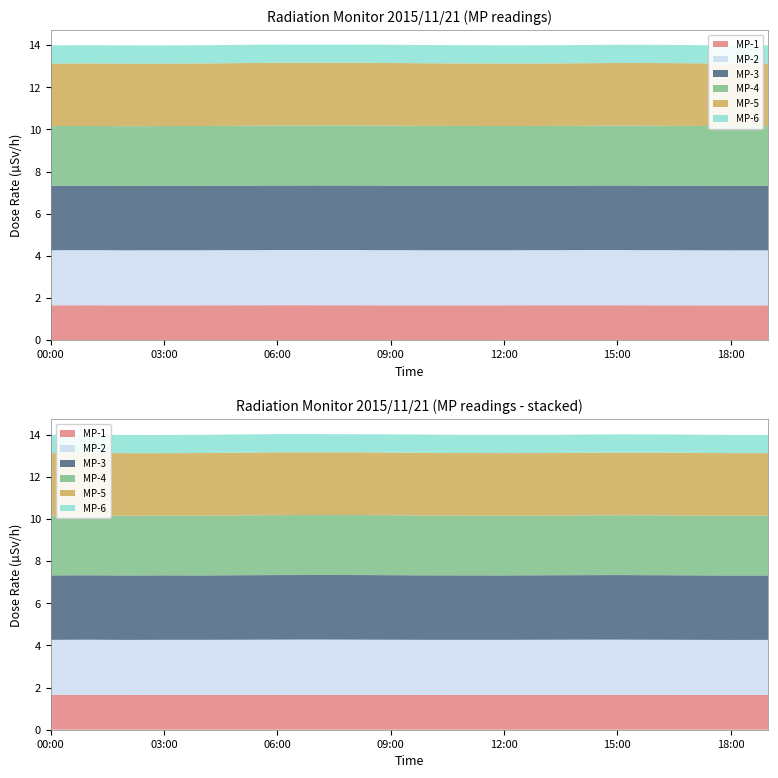

Reading left to right, transcribe all the data shown in this chart.

MP-1: 00:00=1.7	01:00=1.7	02:00=1.6	03:00=1.7	04:00=1.7	05:00=1.7	06:00=1.7	07:00=1.7	08:00=1.7	09:00=1.7	10:00=1.6	11:00=1.7	12:00=1.7	13:00=1.7	14:00=1.7	15:00=1.7	16:00=1.7	17:00=1.6	18:00=1.6	19:00=1.6
MP-2: 00:00=2.6	01:00=2.6	02:00=2.6	03:00=2.6	04:00=2.6	05:00=2.6	06:00=2.6	07:00=2.6	08:00=2.6	09:00=2.6	10:00=2.6	11:00=2.6	12:00=2.6	13:00=2.6	14:00=2.6	15:00=2.6	16:00=2.6	17:00=2.6	18:00=2.6	19:00=2.6
MP-3: 00:00=3.1	01:00=3.1	02:00=3.1	03:00=3.1	04:00=3.1	05:00=3.1	06:00=3.1	07:00=3.1	08:00=3.1	09:00=3.1	10:00=3.1	11:00=3.1	12:00=3.1	13:00=3.1	14:00=3.1	15:00=3.1	16:00=3.1	17:00=3.1	18:00=3.1	19:00=3.1
MP-4: 00:00=2.8	01:00=2.8	02:00=2.8	03:00=2.8	04:00=2.8	05:00=2.8	06:00=2.8	07:00=2.8	08:00=2.8	09:00=2.8	10:00=2.8	11:00=2.8	12:00=2.8	13:00=2.8	14:00=2.8	15:00=2.8	16:00=2.8	17:00=2.8	18:00=2.8	19:00=2.8
MP-5: 00:00=3.0	01:00=3.0	02:00=3.0	03:00=3.0	04:00=3.0	05:00=3.0	06:00=3.0	07:00=3.0	08:00=3.0	09:00=3.0	10:00=3.0	11:00=3.0	12:00=3.0	13:00=3.0	14:00=3.0	15:00=3.0	16:00=3.0	17:00=3.0	18:00=3.0	19:00=3.0
MP-6: 00:00=0.9	01:00=0.9	02:00=0.9	03:00=0.9	04:00=0.9	05:00=0.9	06:00=0.9	07:00=0.9	08:00=0.9	09:00=0.9	10:00=0.9	11:00=0.9	12:00=0.9	13:00=0.9	14:00=0.9	15:00=0.9	16:00=0.9	17:00=0.9	18:00=0.9	19:00=0.9